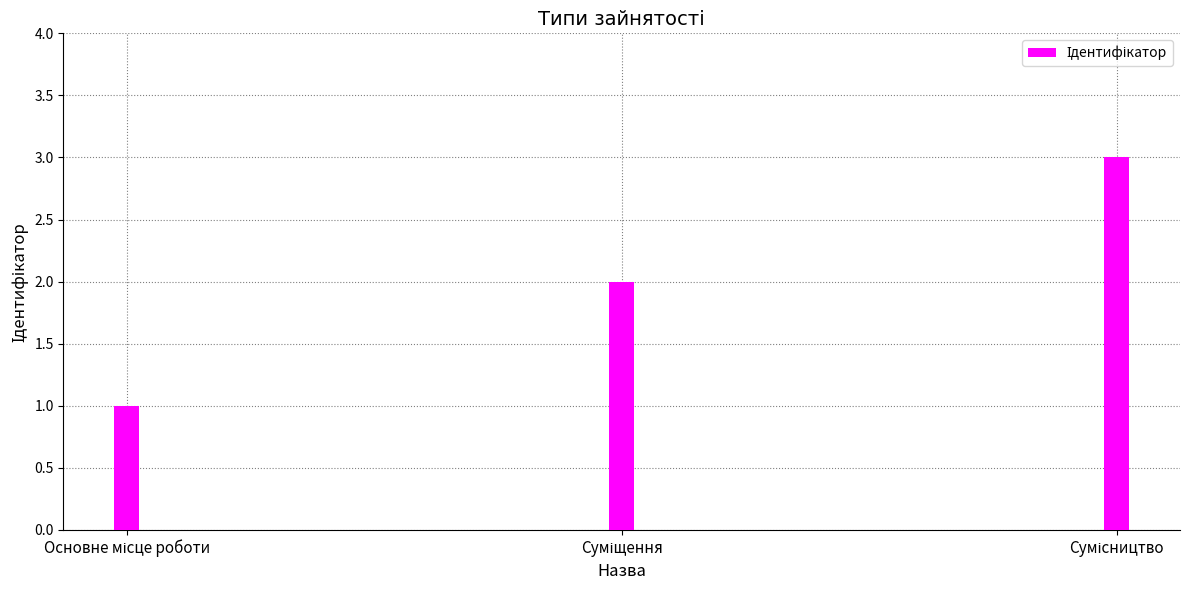

What is the maximum value shown in the chart?

3